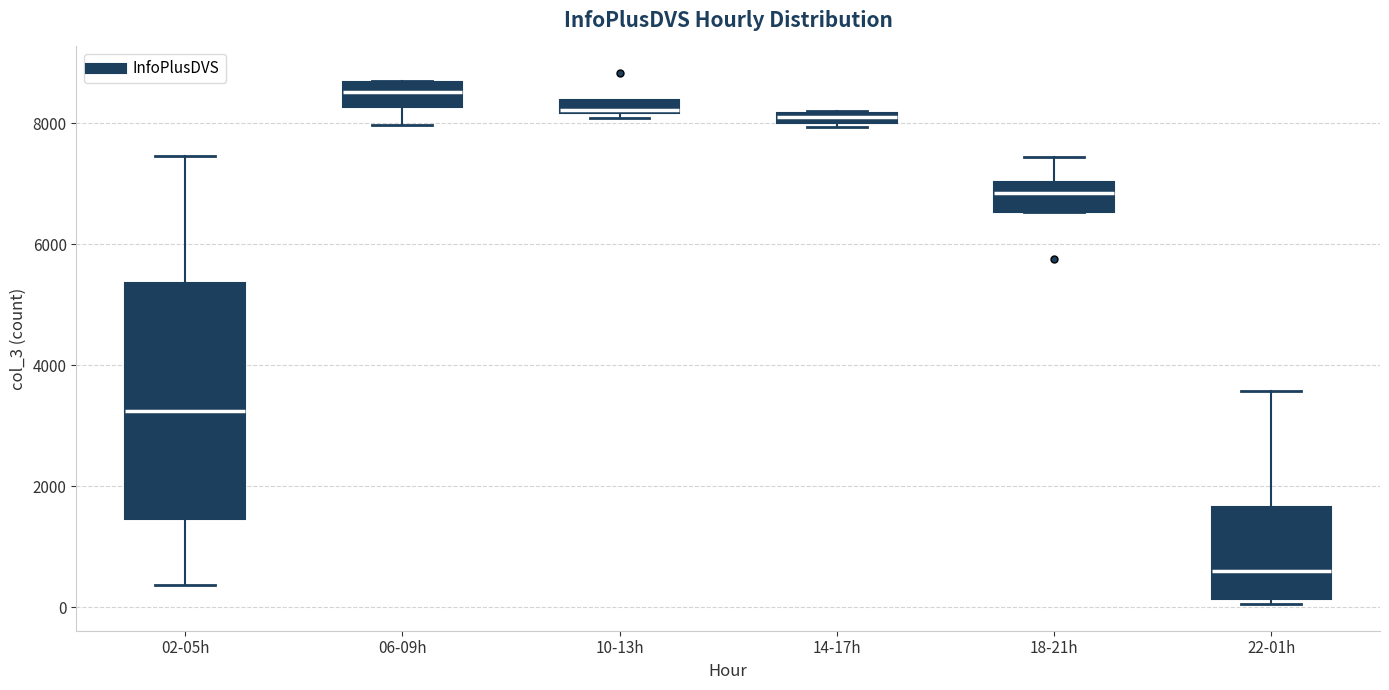

Which box's median line is the lowest?

22-01h